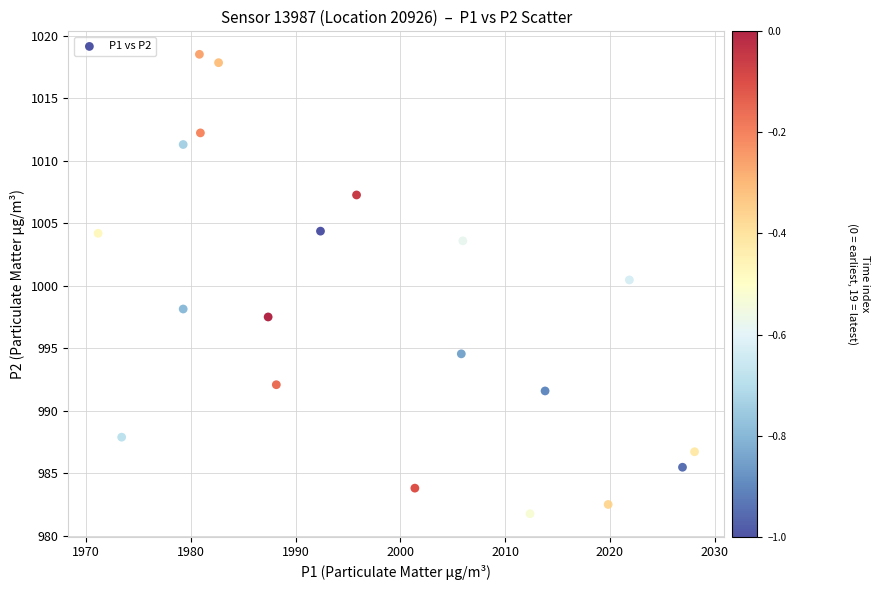

What Y value in the scatter plot is closest to 1000?

1000.5